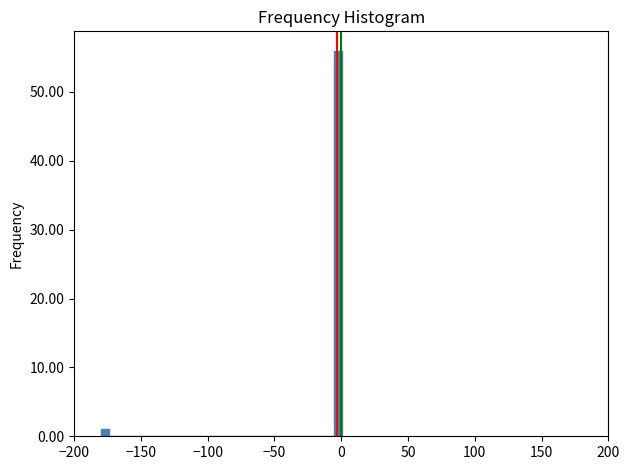

Around what value on the x-axis is the tallest bar? Give the approximate position of its centre, as read against the axis.

-5